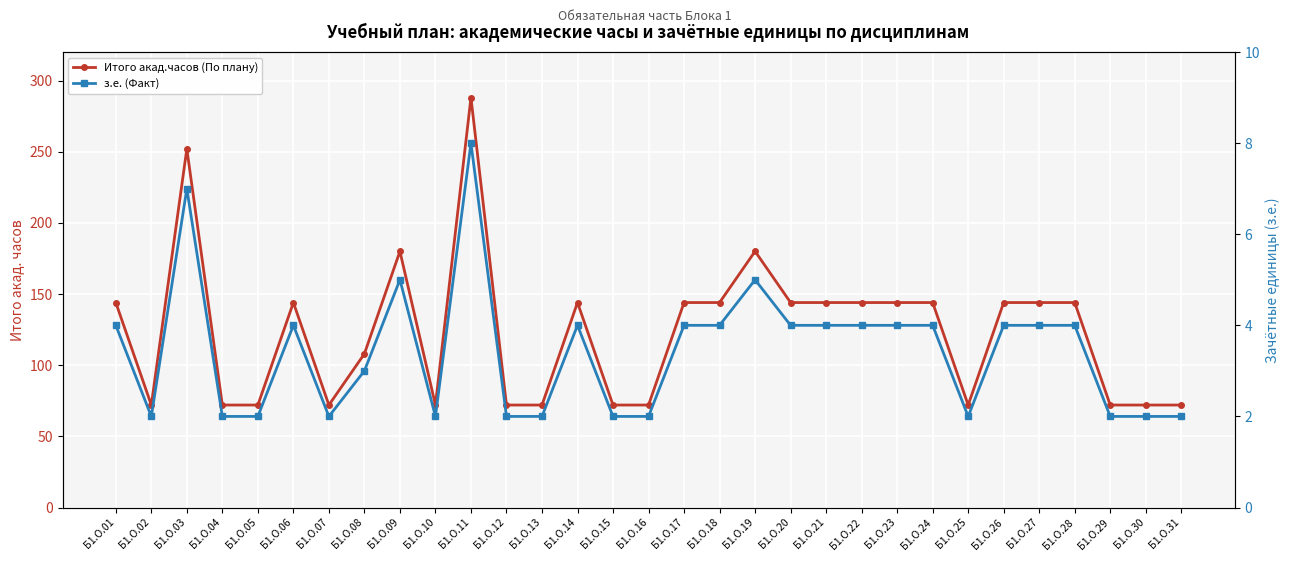

What is the average value of the Итого акад.часов (По плану) series?

123